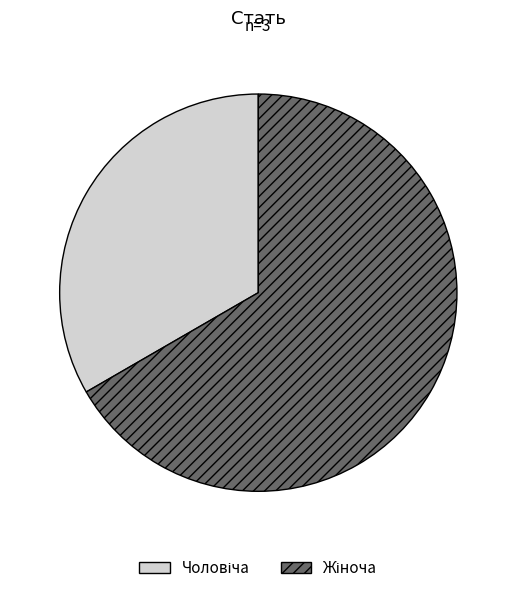

How many slices are in this pie chart?

2